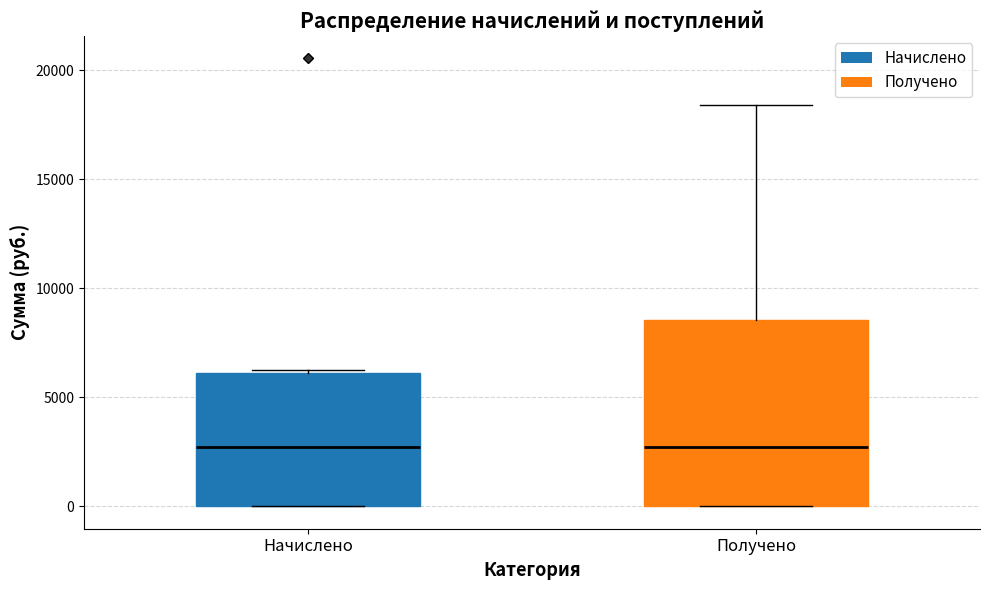

Reading left to right, transcribe this box plot: for each box, give where its median line is, the range the box spans, and where its two whiskers end, as read against the y-axis. The values are not printed on the chart, so give them approximately, as read against the axis.

Начислено: median 2500, box 0 to 6000, whiskers 0 to 6000
Получено: median 2500, box 0 to 8500, whiskers 0 to 18500